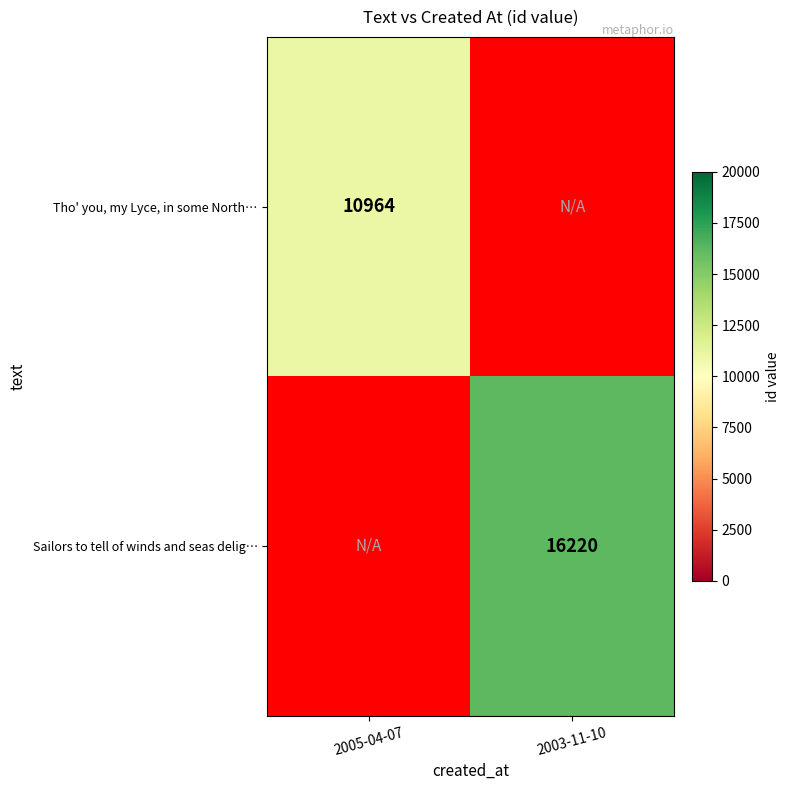

Is it true that Tho' you, my Lyce, in some North… equals 10964 at 2005-04-07?

True